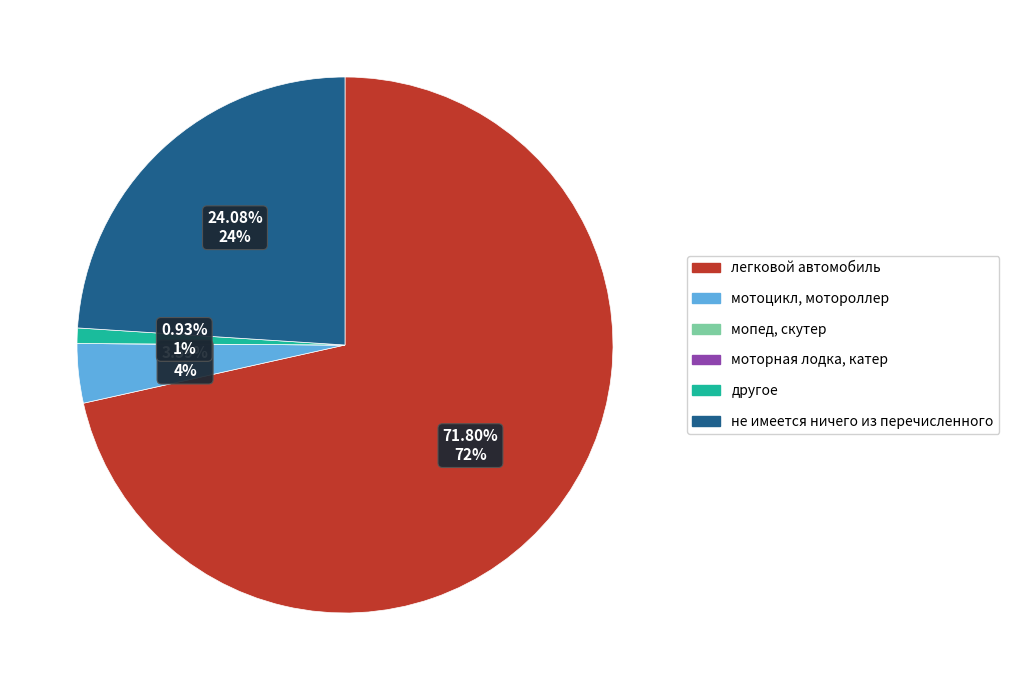

What is the largest slice in the pie chart?

легковой автомобиль